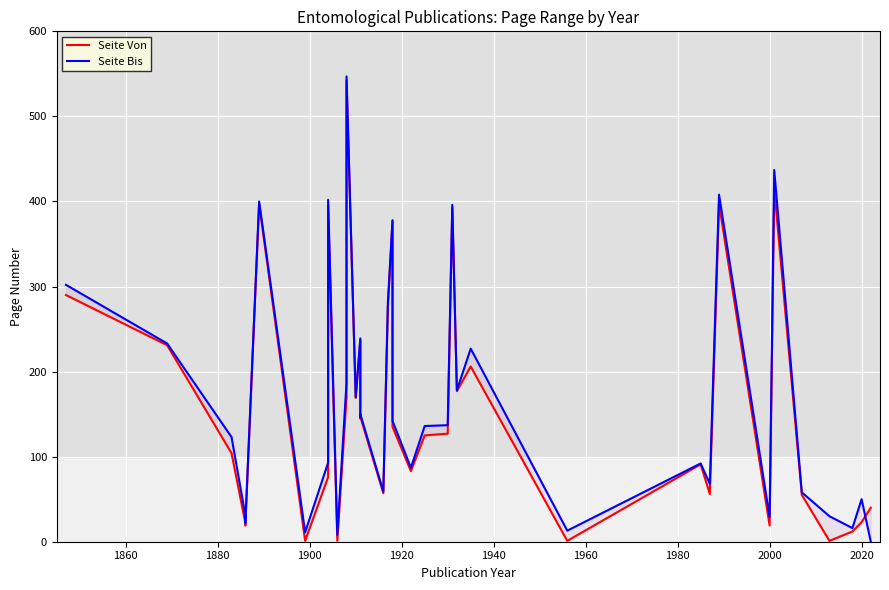

Reading left to right, list all the values displayed in this chart.

Seite Von: 290	231	104	22	19	397	1	76	395	1	170	401	542	169	237	145	147	57	276	377	135	83	125	127	393	177	206	1	91	56	397	19	415	55	1	12	23	40
Seite Bis: 302	233	123	31	22	400	11	93	402	8	187	409	547	170	239	147	150	59	282	378	142	87	136	137	396	178	227	13	92	68	408	29	437	58	30	16	50	0